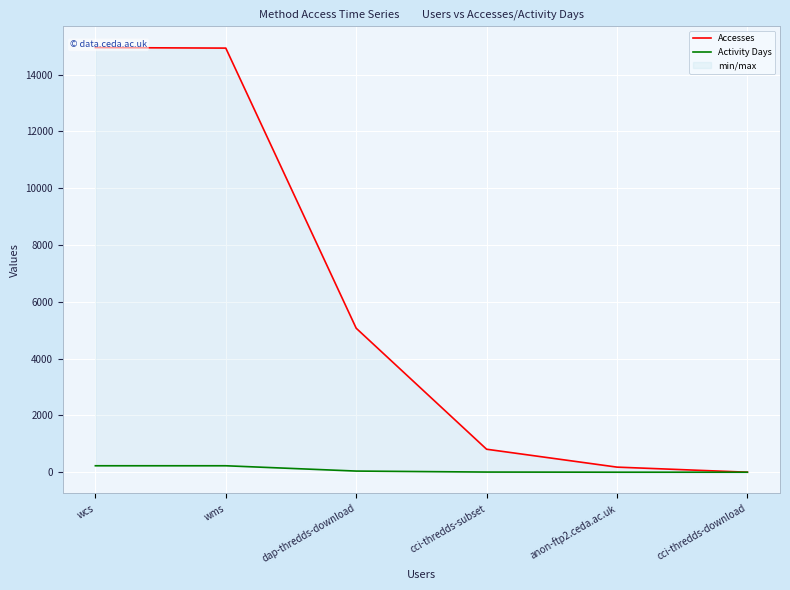

What is the difference between the highest and lowest values at wcs?

14726